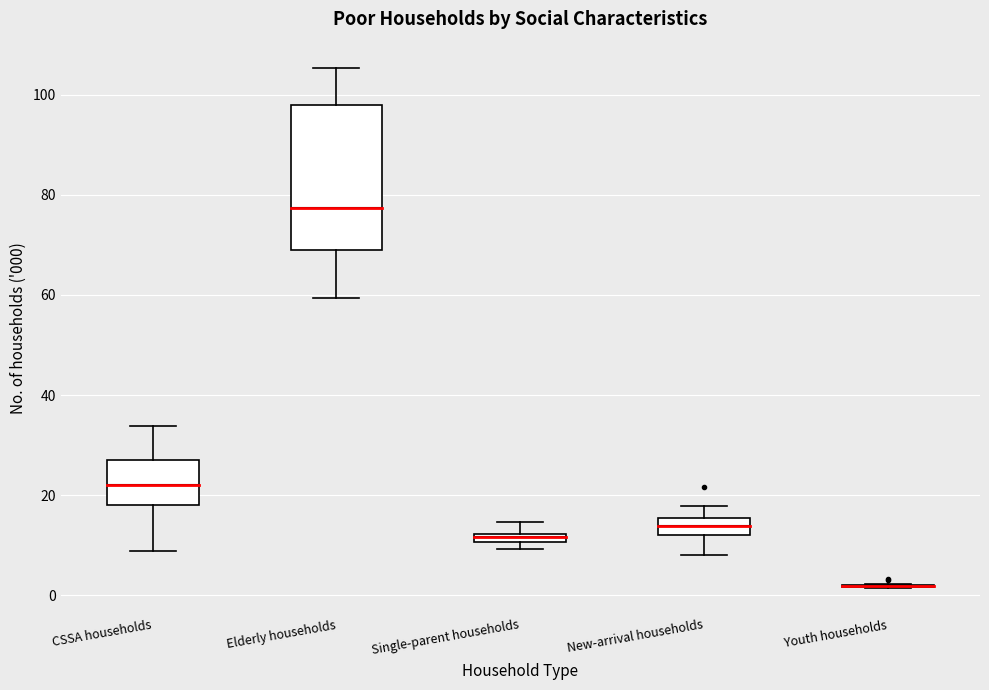

Comparing the boxes themselves (not the whiskers), which one is the tallest?

Elderly households